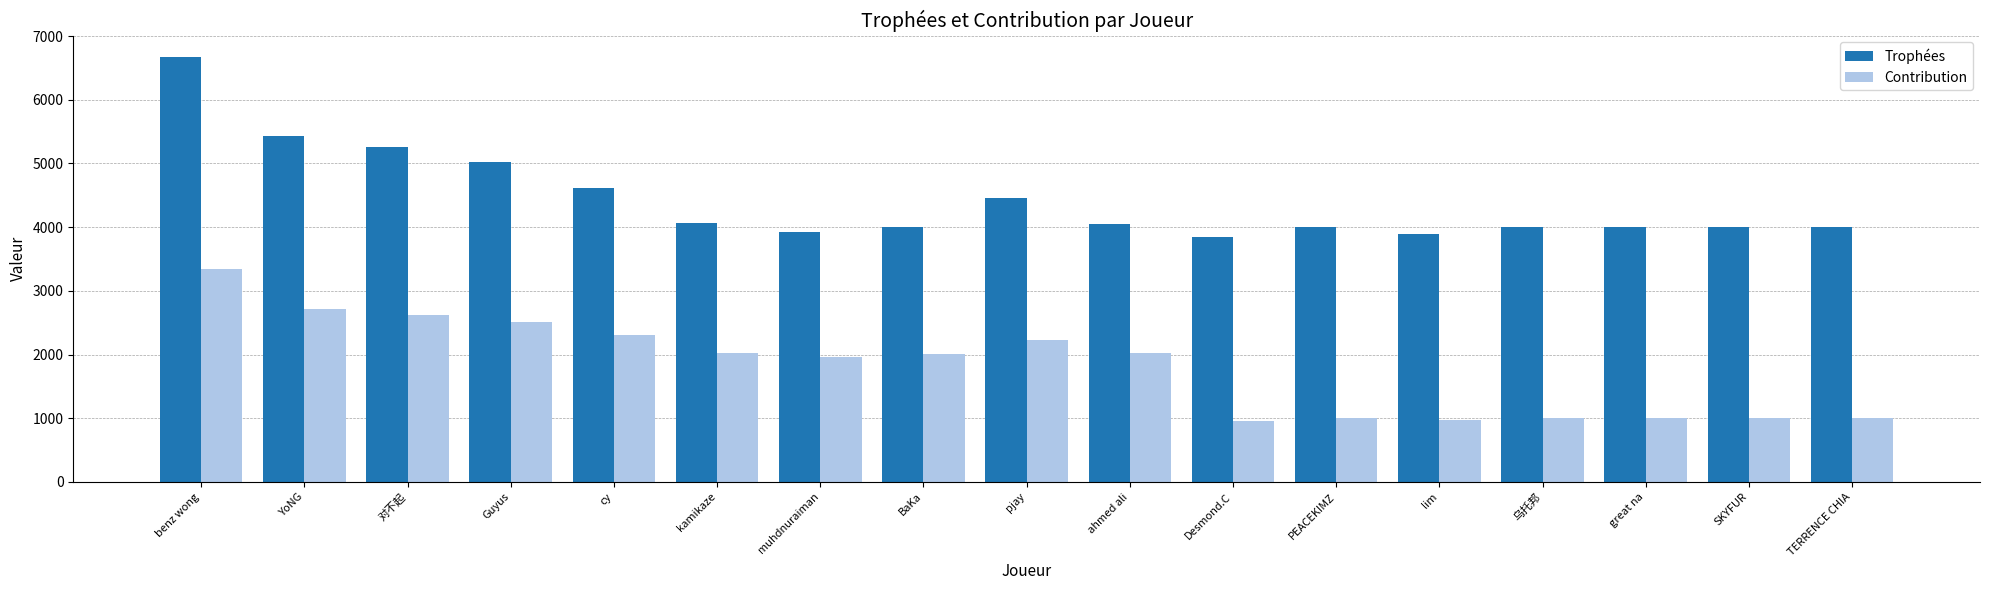

List the series in order of their overall mean, lowest first.

Contribution, Trophées